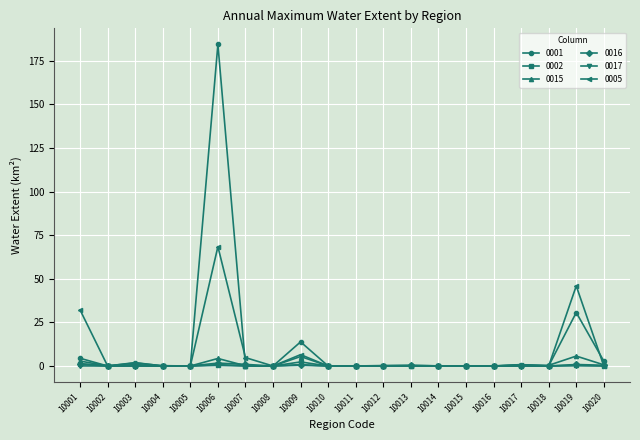

What are all the series names shown in the legend?

0001, 0002, 0015, 0016, 0017, 0005